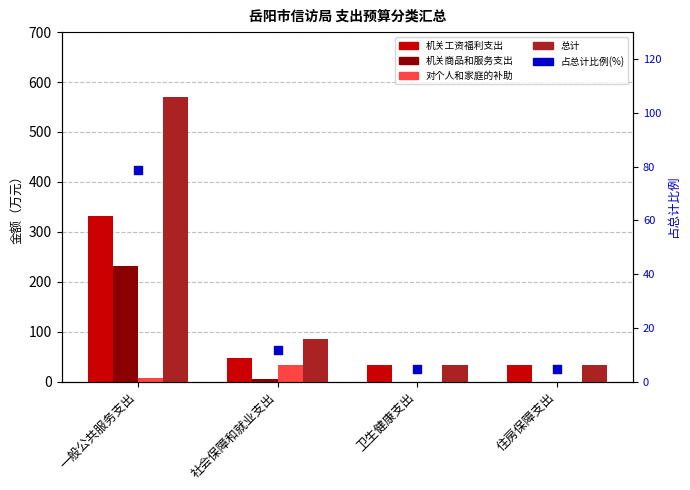

What is the total value across all series at 卫生健康支出?

72.4